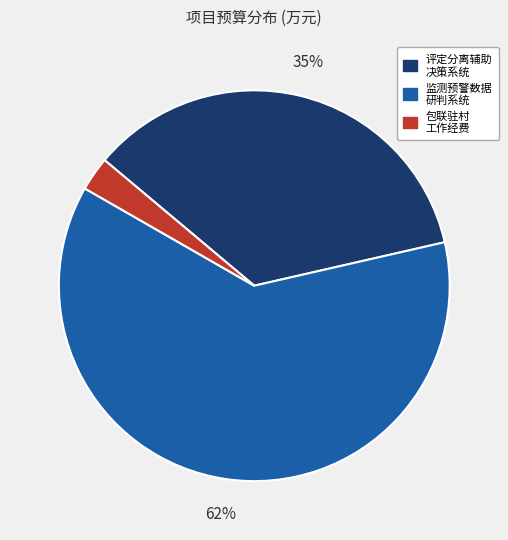

To the nearest percent, what is the average slice percentage?

33%